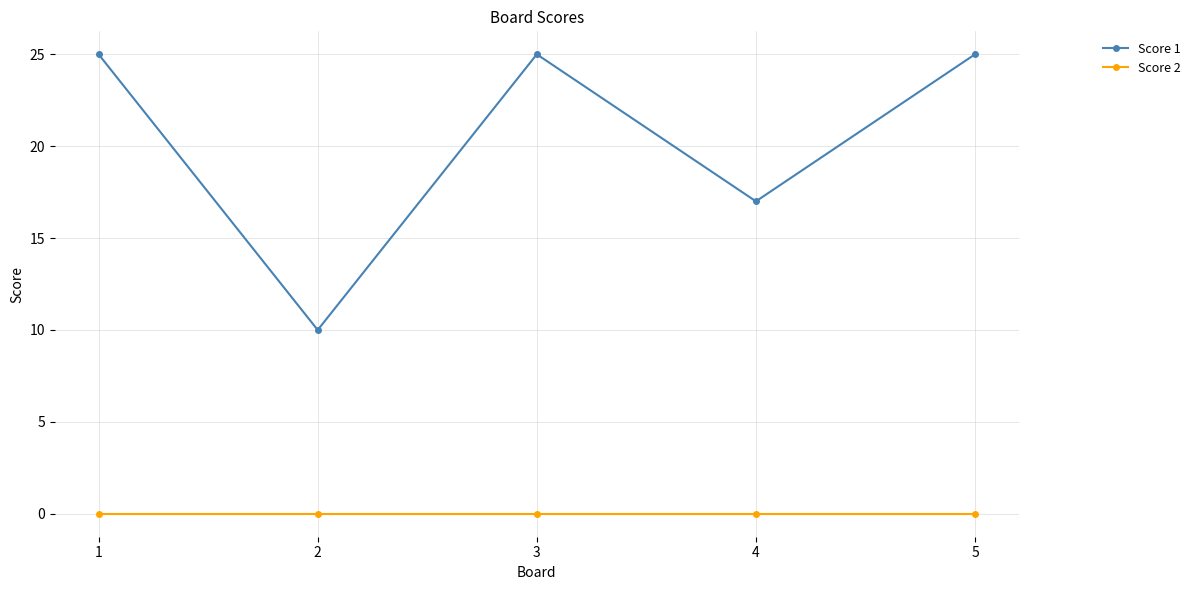

Reading left to right, transcribe all the data shown in this chart.

Score 1: 25	10	25	17	25
Score 2: 0	0	0	0	0